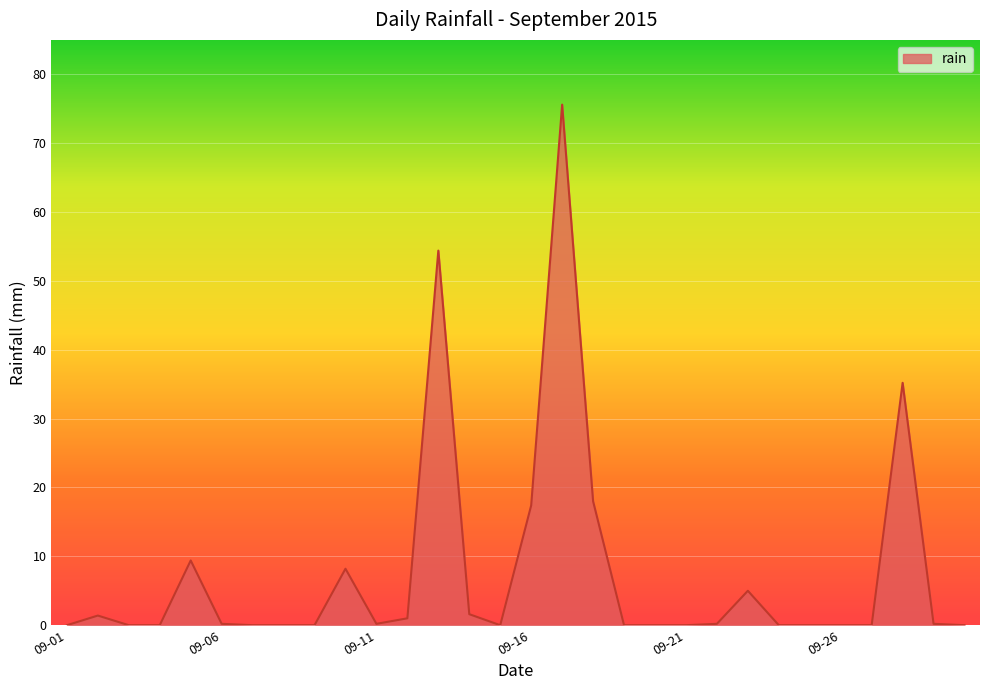

What is the difference between the maximum and minimum values?

75.6